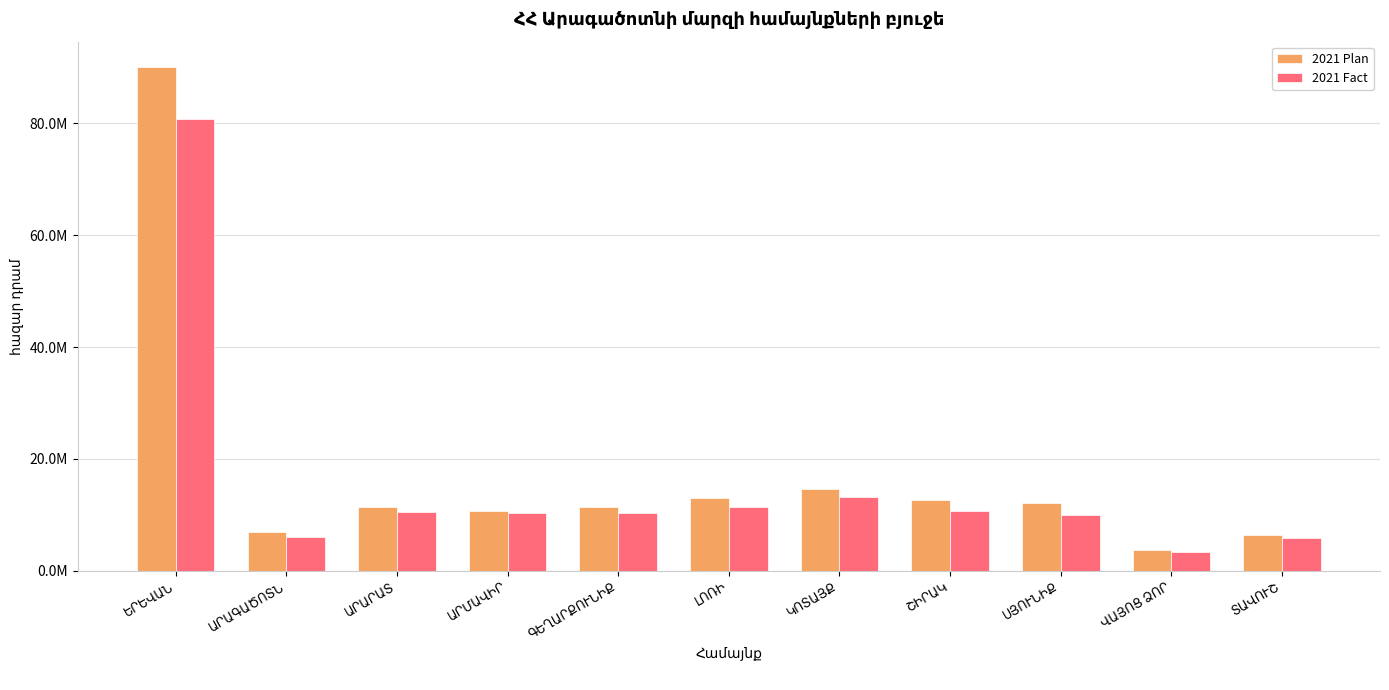

What is the label of the 6th bar from the right?

ԼՈՌԻ